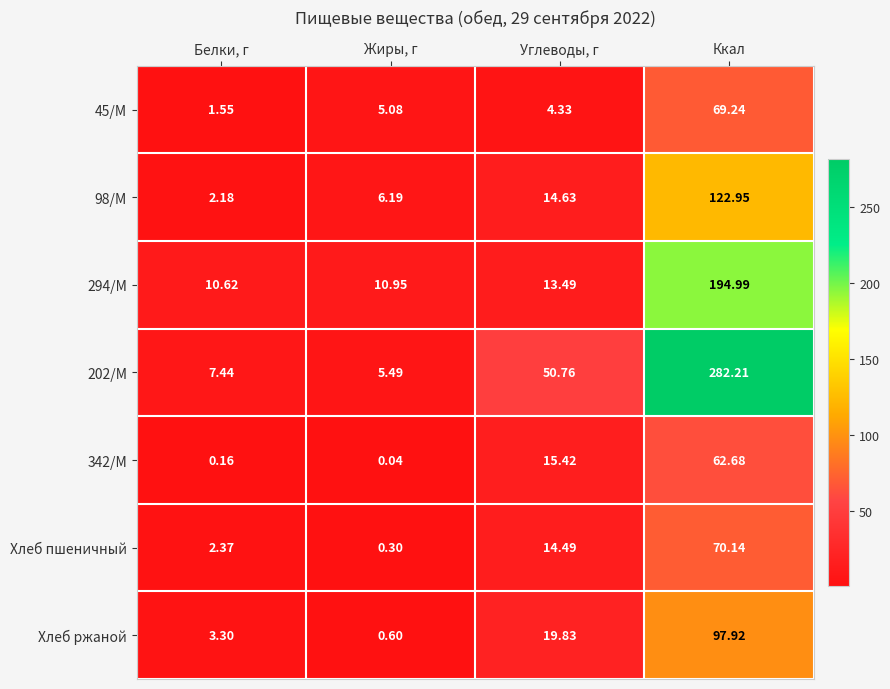

Is the value of 202/М at Ккал greater than the value of Хлеб пшеничный at Жиры, г?

Yes